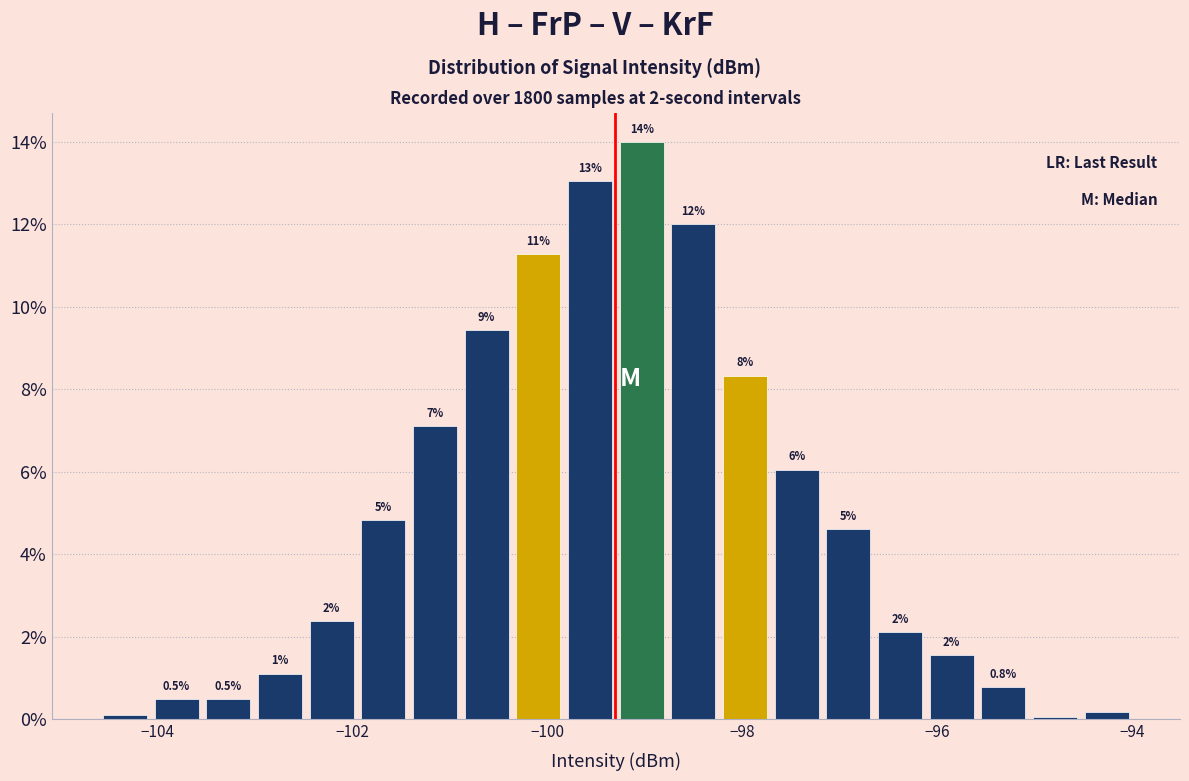

Around what value on the x-axis is the tallest bar? Give the approximate position of its centre, as read against the axis.

-99.0